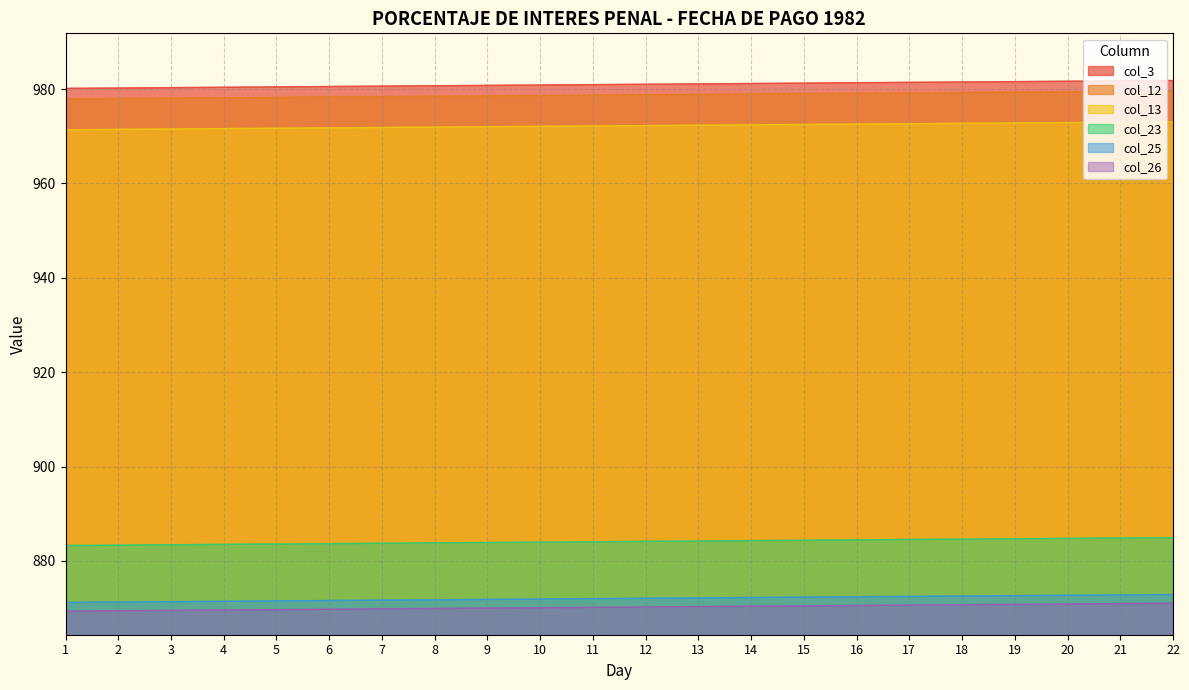

How many lines are shown in the chart?

6